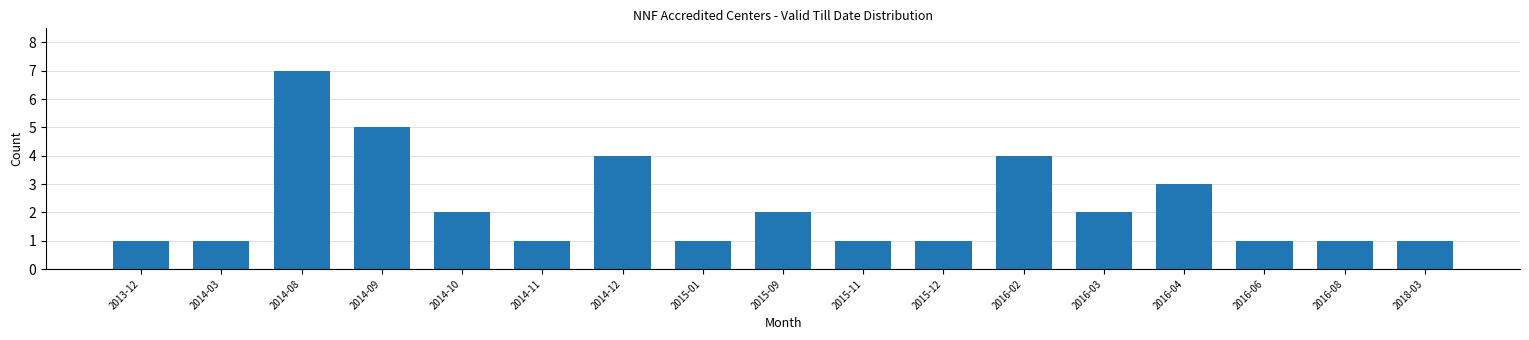

Reading left to right, what are all the values shown in this chart?

1	1	7	5	2	1	4	1	2	1	1	4	2	3	1	1	1